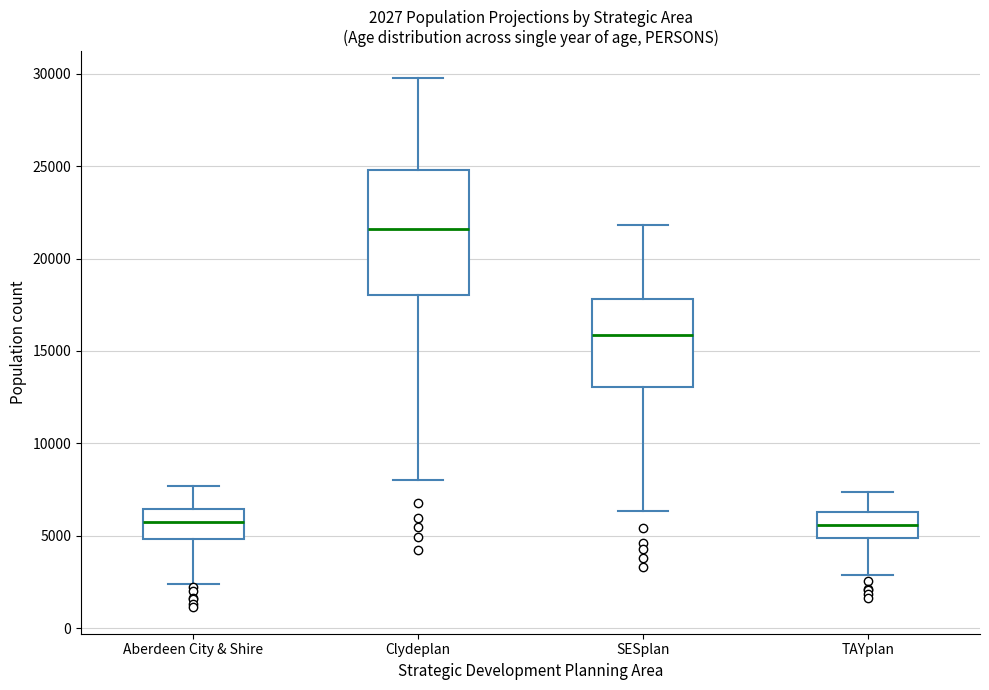

Comparing the boxes themselves (not the whiskers), which one is the tallest?

Clydeplan